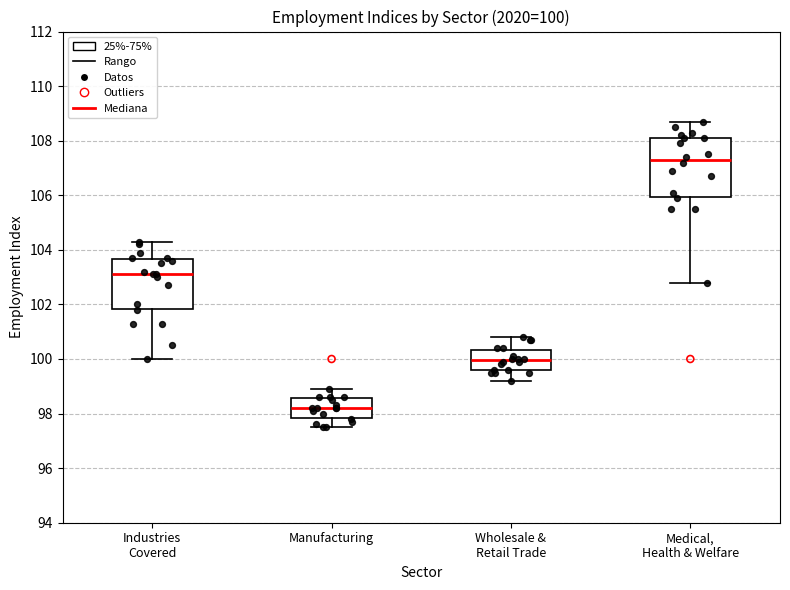

Comparing the boxes themselves (not the whiskers), which one is the tallest?

Medical, Health & Welfare